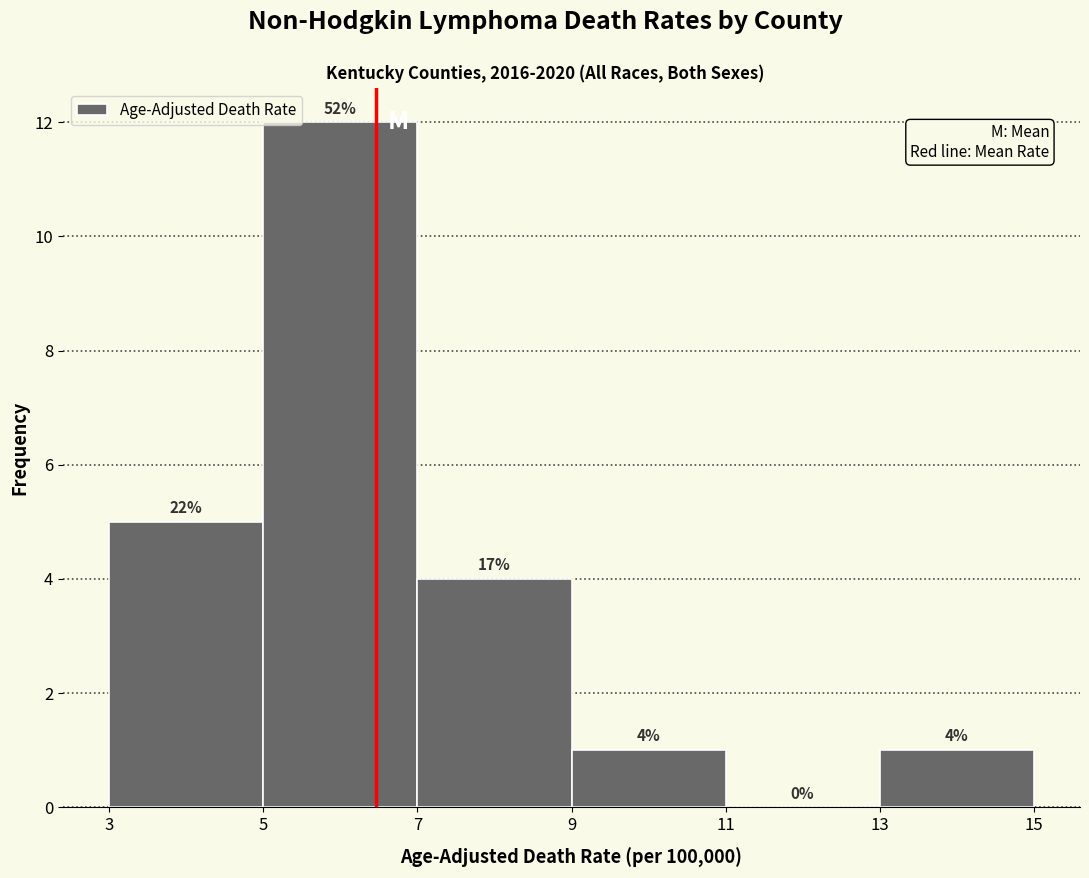

Over which range of the x-axis is the bar tallest?

5 to 7